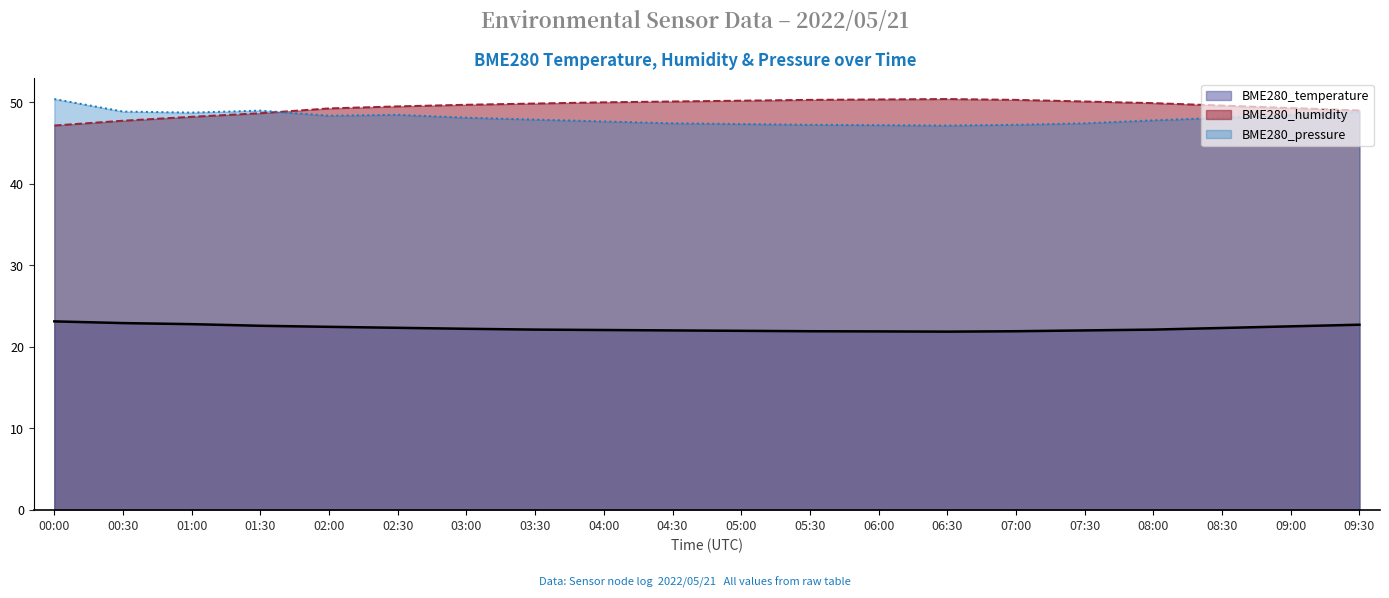

What is the difference between the highest and lowest values at 00:00?

27.3